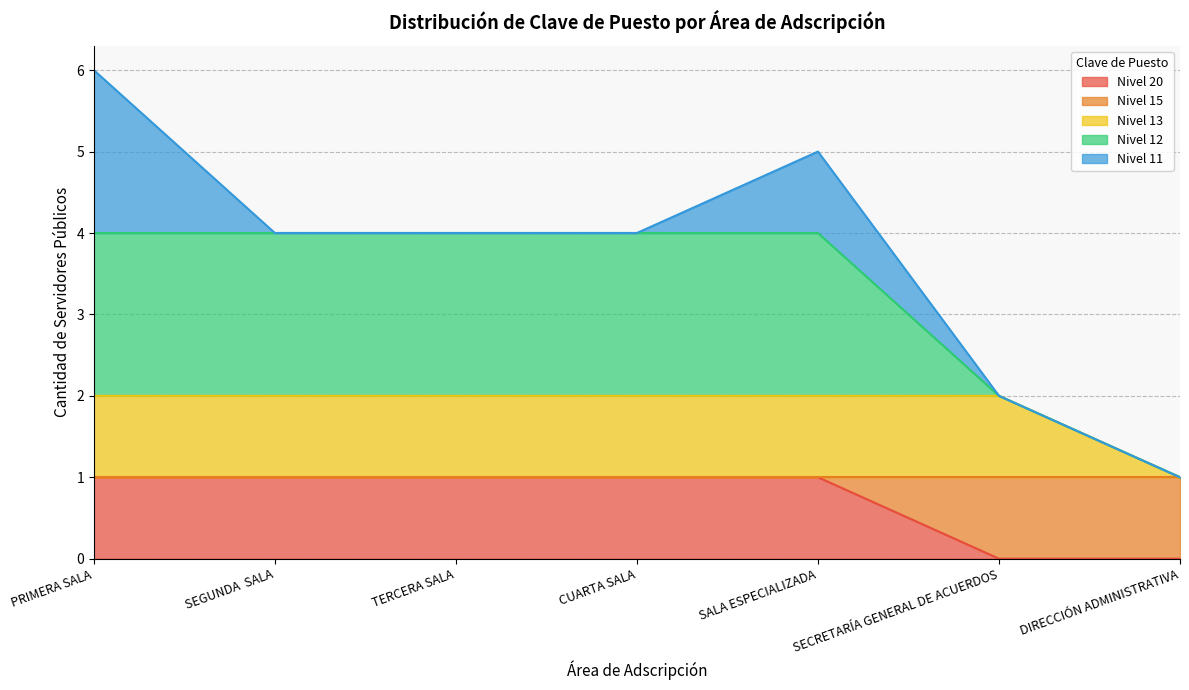

True or false: Nivel 15 has more than 1 interior local peaks.

False